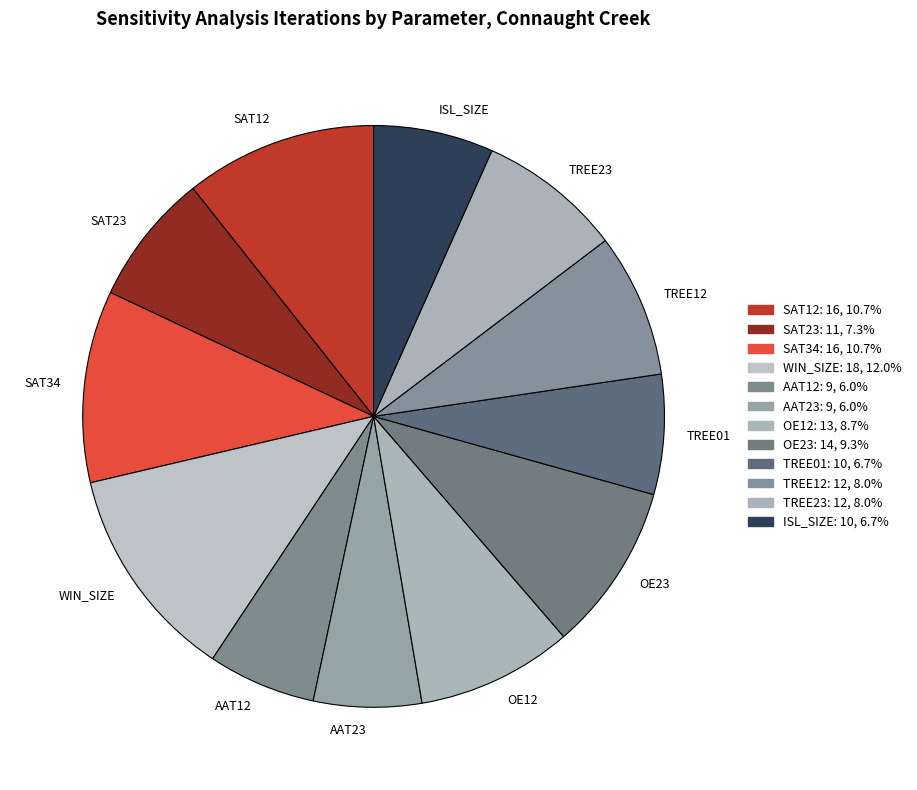

Which category has the biggest portion of the pie?

WIN_SIZE